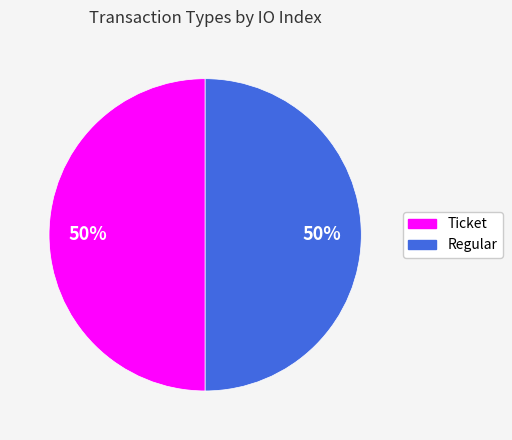

How many segments does this pie chart have?

2